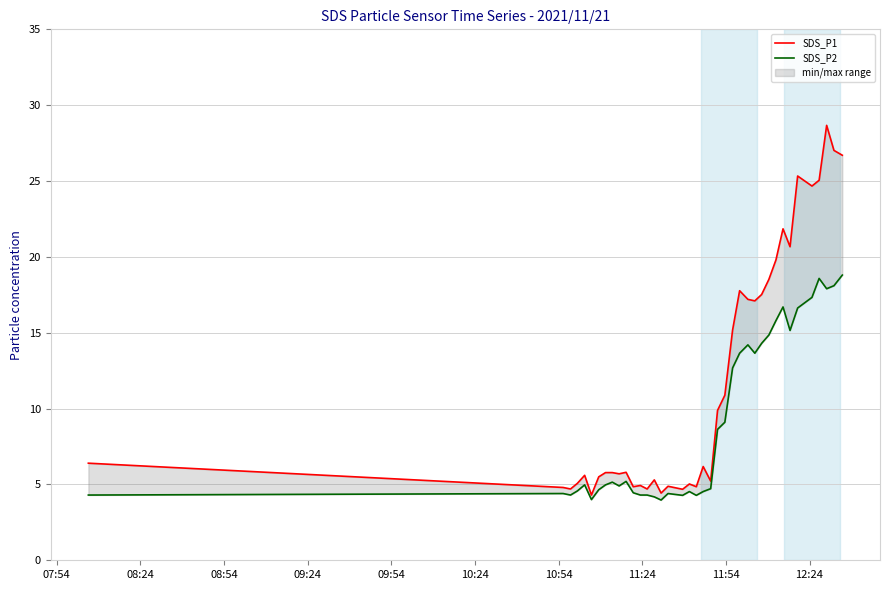

True or false: SDS_P1 and SDS_P2 cross at least once.

False